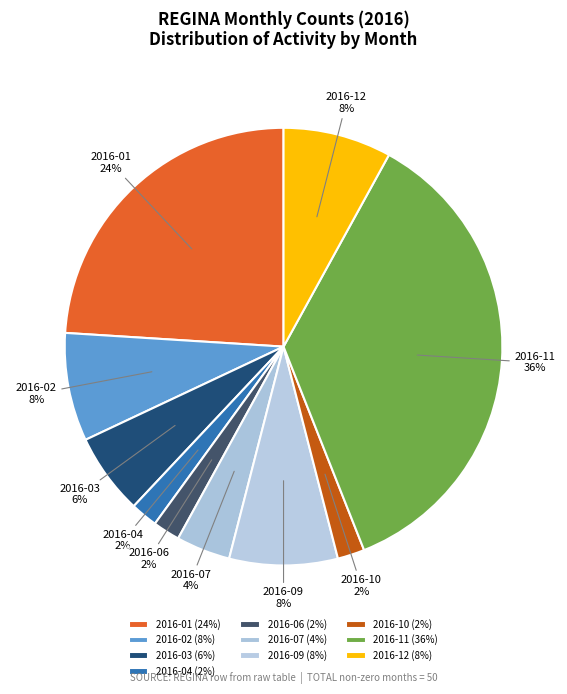

Do 2016-10 and 2016-03 together represent more than half of the pie?

No